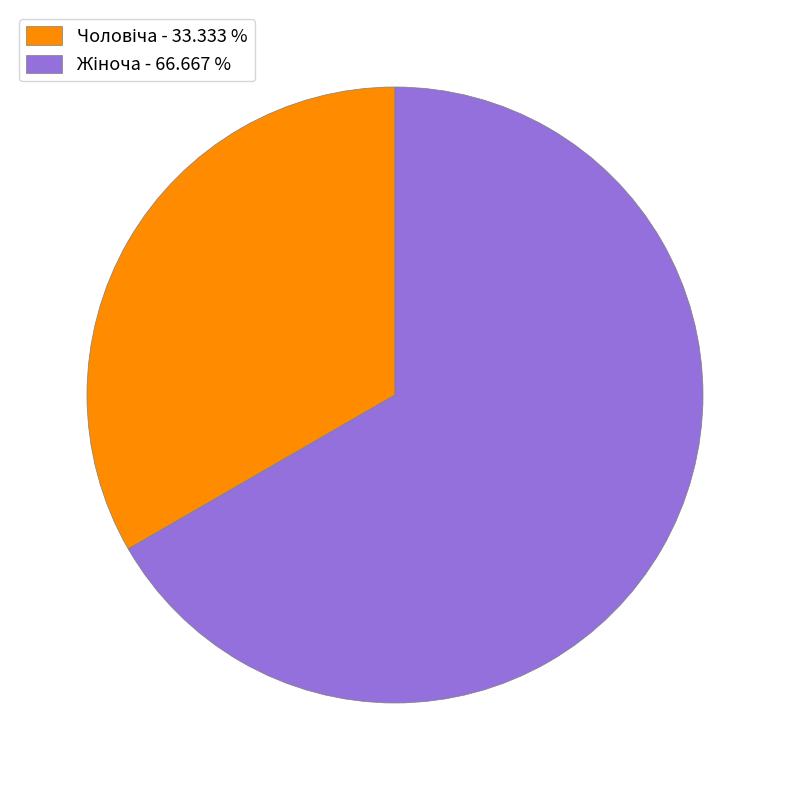

Is there a majority slice in this chart?

Yes